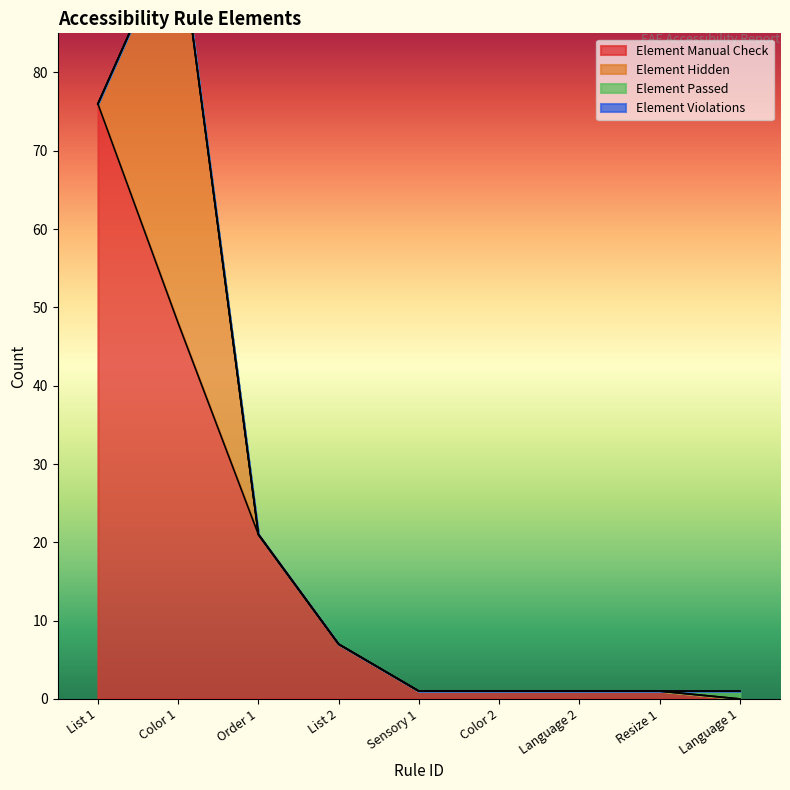

List the series in order of their peak value, highest first.

Element Manual Check, Element Hidden, Element Passed, Element Violations